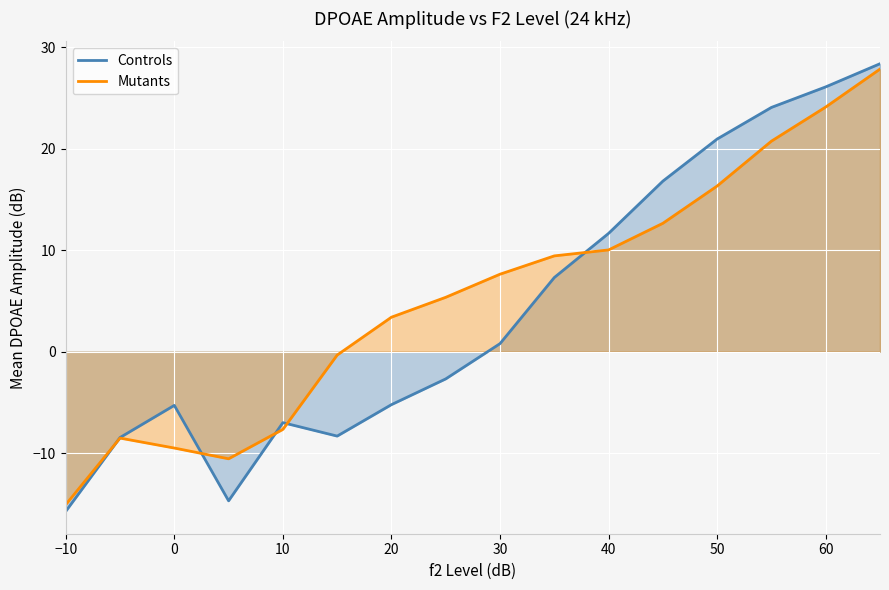

At which label does Controls reach its minimum?

−10